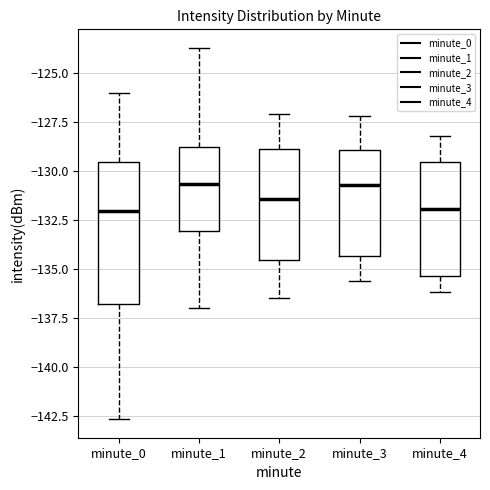

Where is the lower edge of the box for minute_4 on the y-axis? The values are not printed on the chart, so give them approximately, as read against the axis.

-135.5